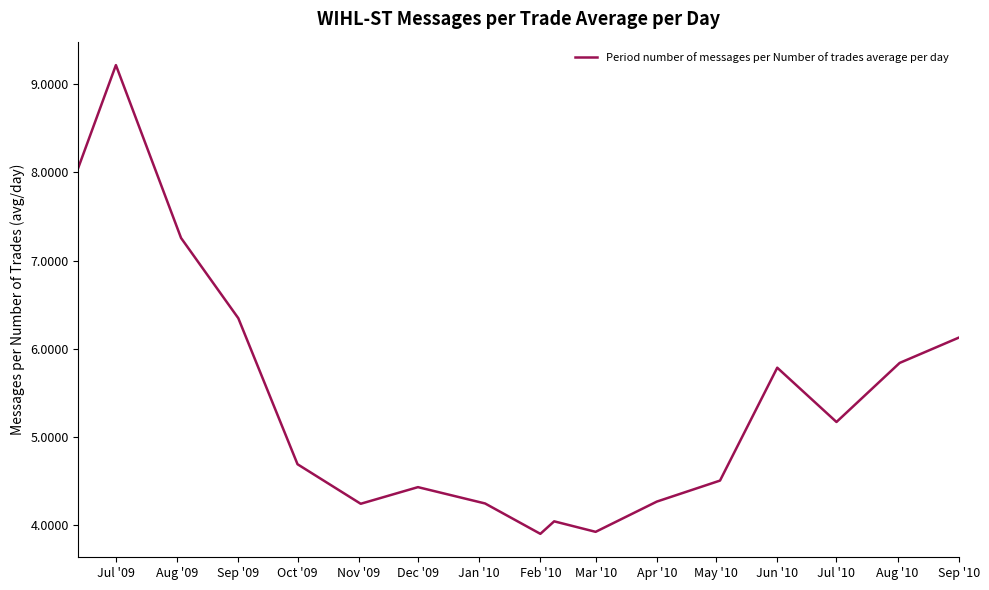

What is the difference between the maximum and minimum values?

5.3